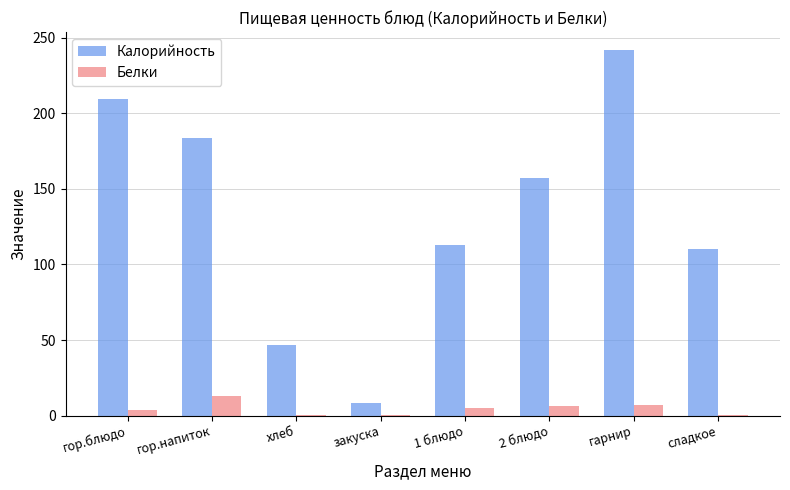

What is the sum of all Калорийность values?

1070.6